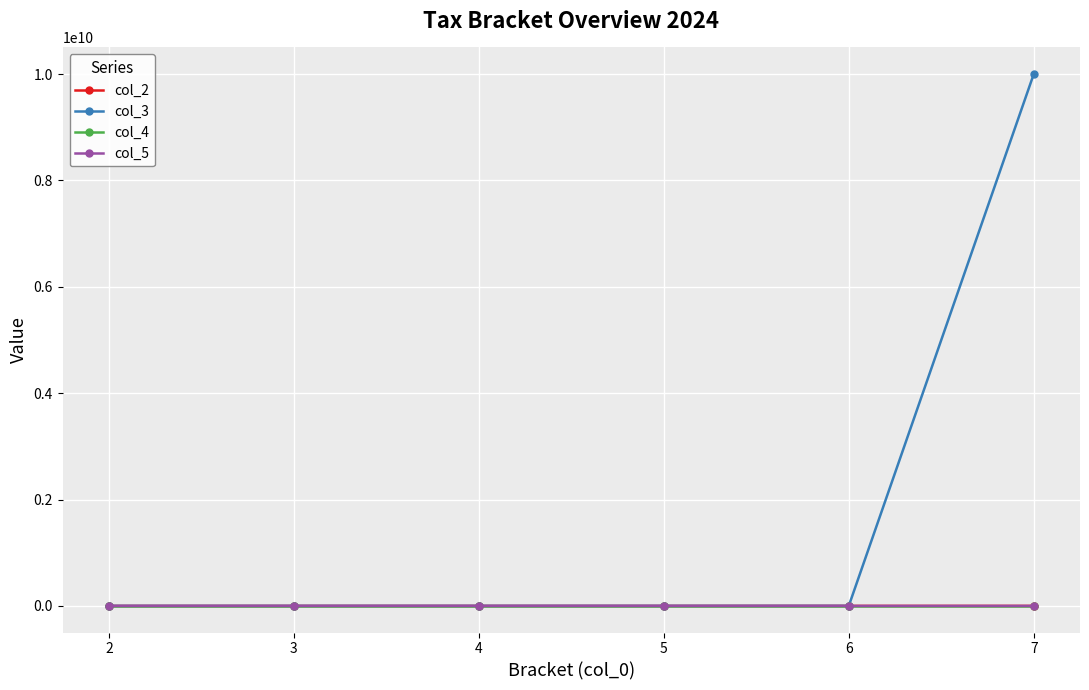

Which series has the largest range (max minus min)?

col_3